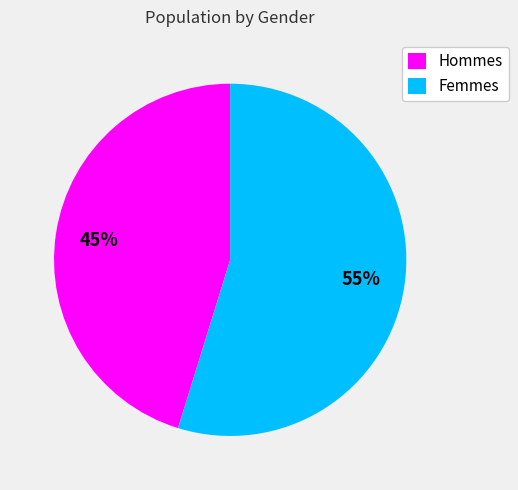

Is there any slice that represents more than half of the pie?

Yes